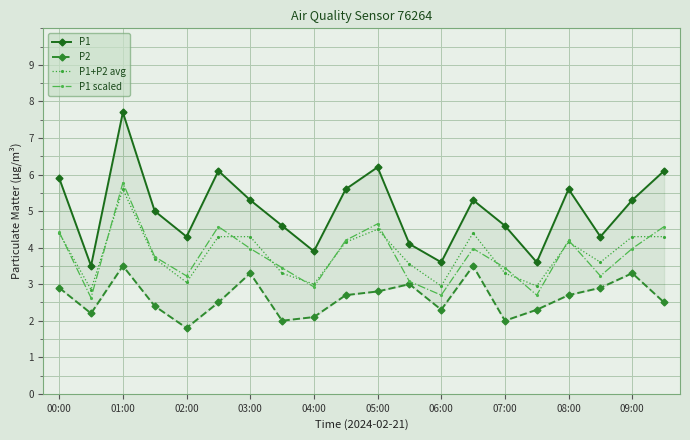

What is the difference between the maximum and second lowest values in the P1 scaled series?

3.1